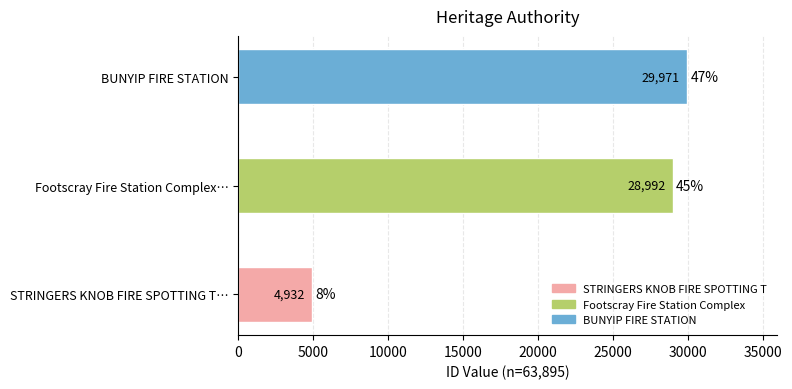

What is the change in value from STRINGERS KNOB FIRE SPOTTING T… to BUNYIP FIRE STATION?

+25039